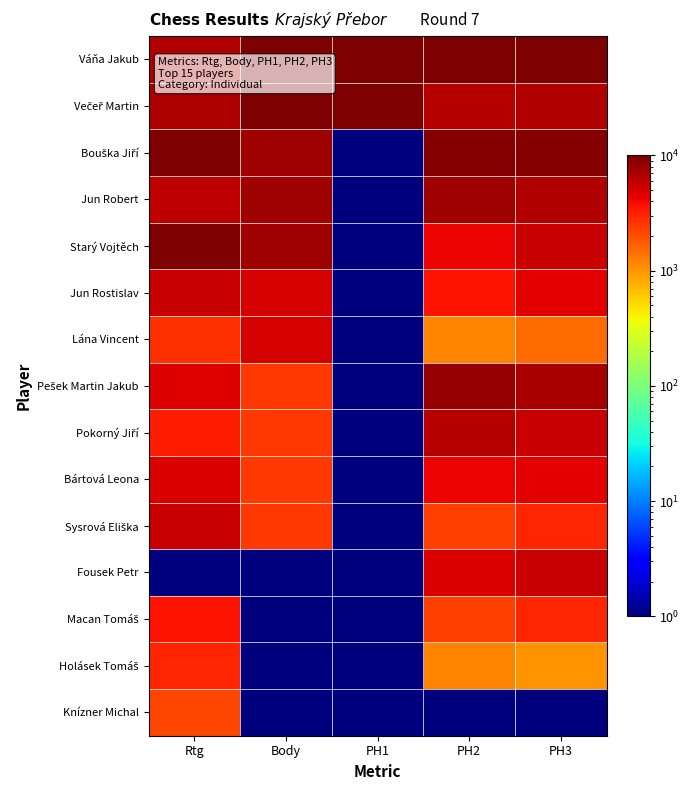

Which label corresponds to the smallest value in the chart?

PH1